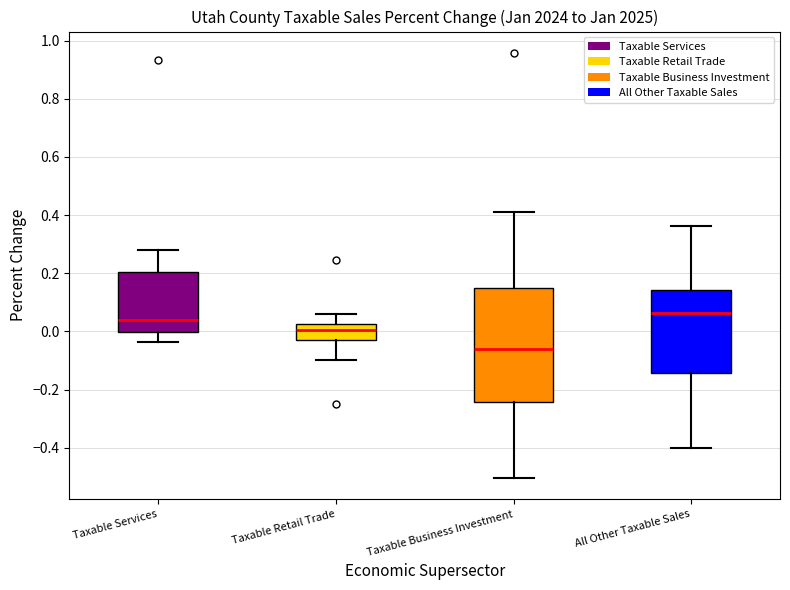

Where does the median line of the box for Taxable Retail Trade sit on the y-axis? The values are not printed on the chart, so give them approximately, as read against the axis.

0.00